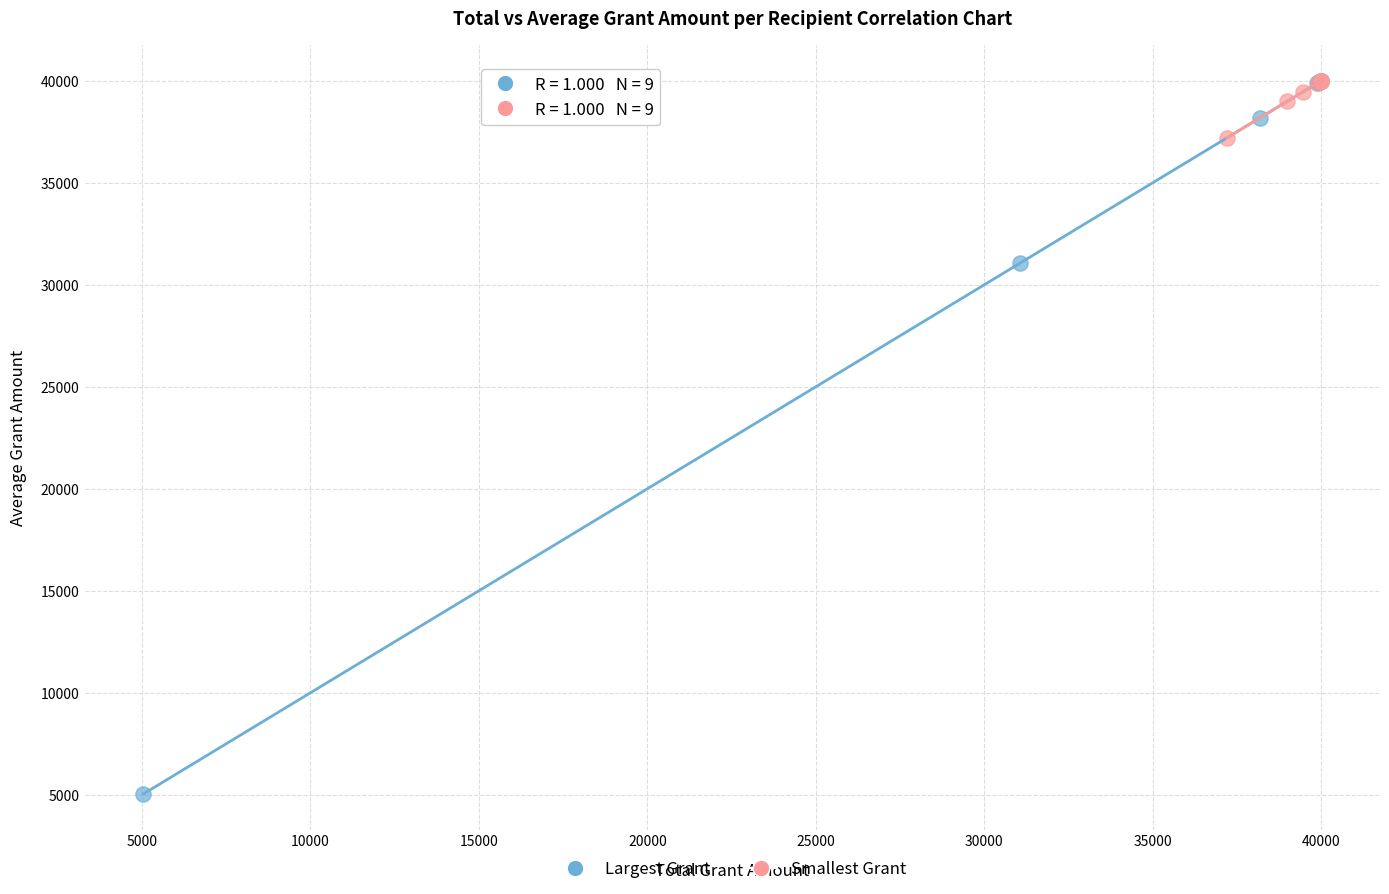

Which series contains the lowest Y value?

Largest Grant